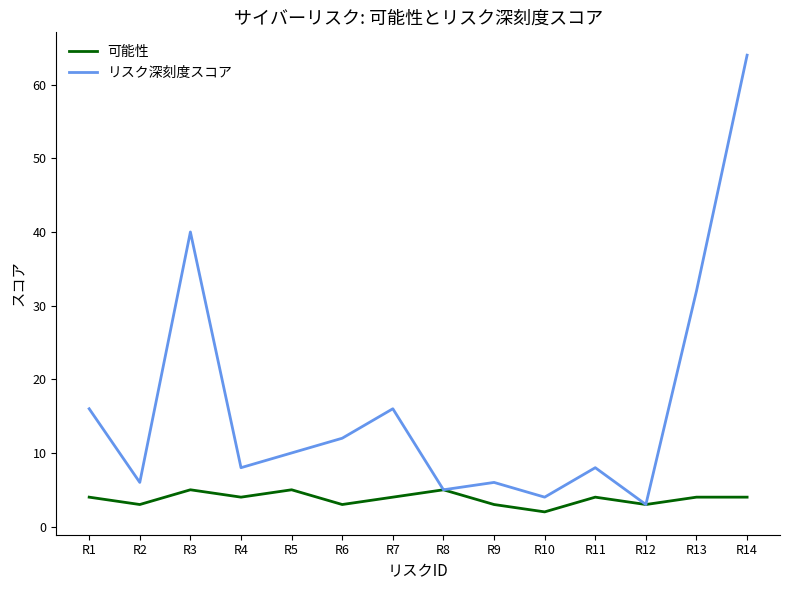

Where is リスク深刻度スコア nearest to the value 33?

R13